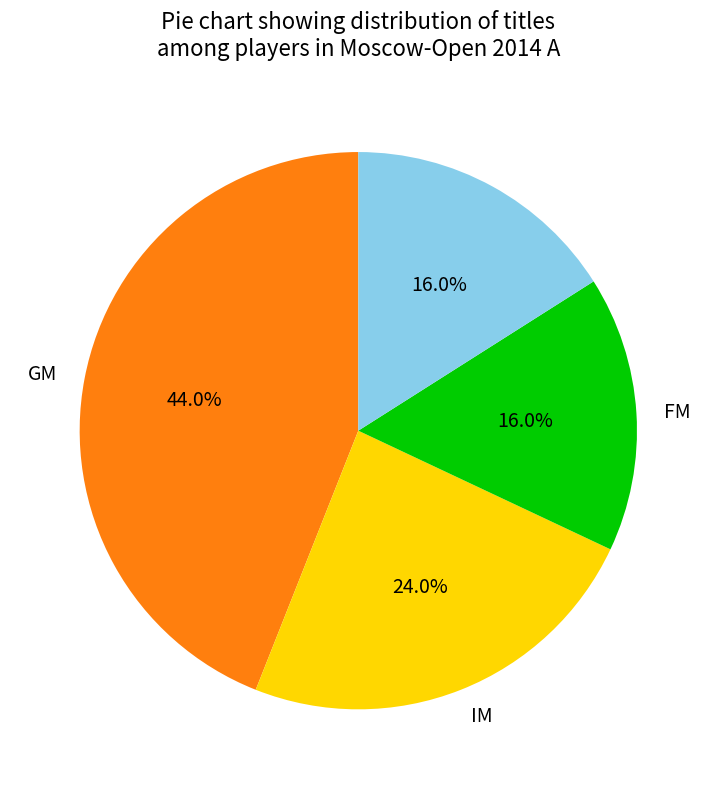

Does any single category account for the majority?

No